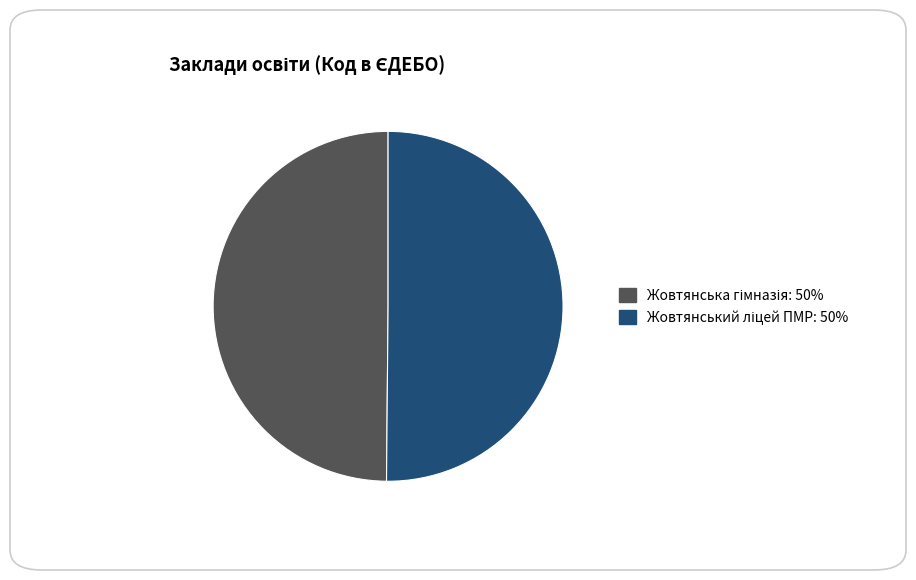

Does Жовтянський ліцей ПМР account for over 50% of the chart?

Yes